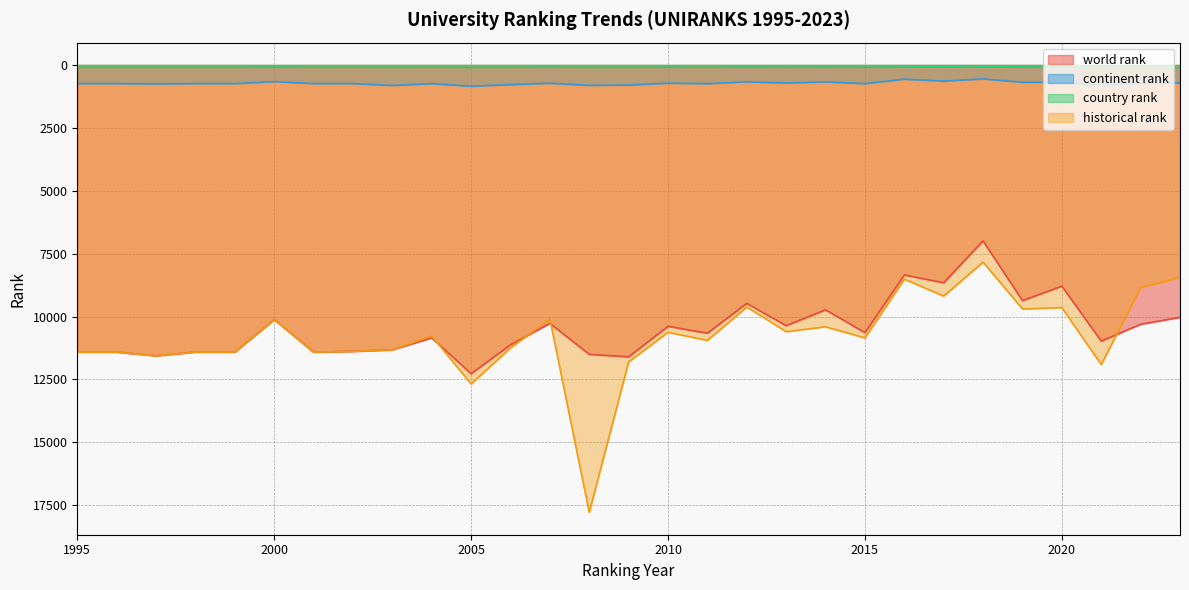

What is the difference between the maximum and minimum values in the continent rank series?

291.0